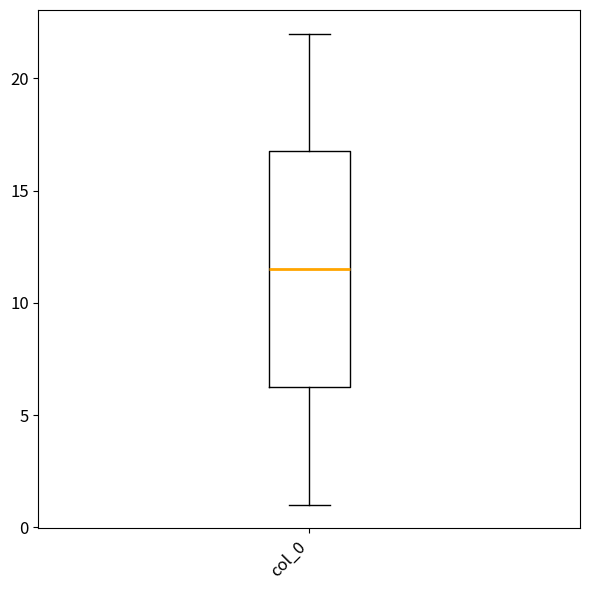

Where does the upper whisker of the box for col_0 end on the y-axis? The values are not printed on the chart, so give them approximately, as read against the axis.

22.0